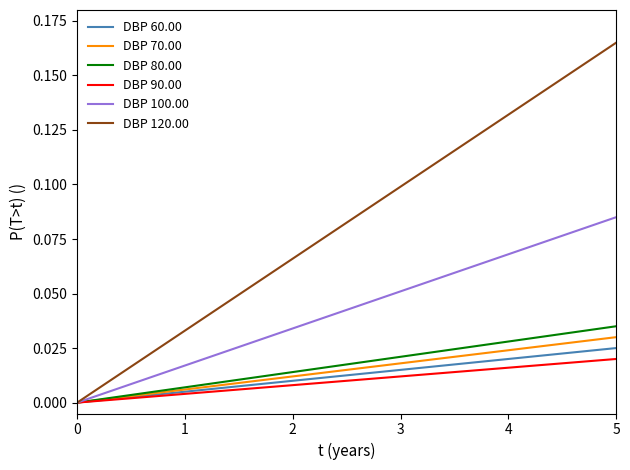

Which series has the largest range (max minus min)?

DBP 120.00